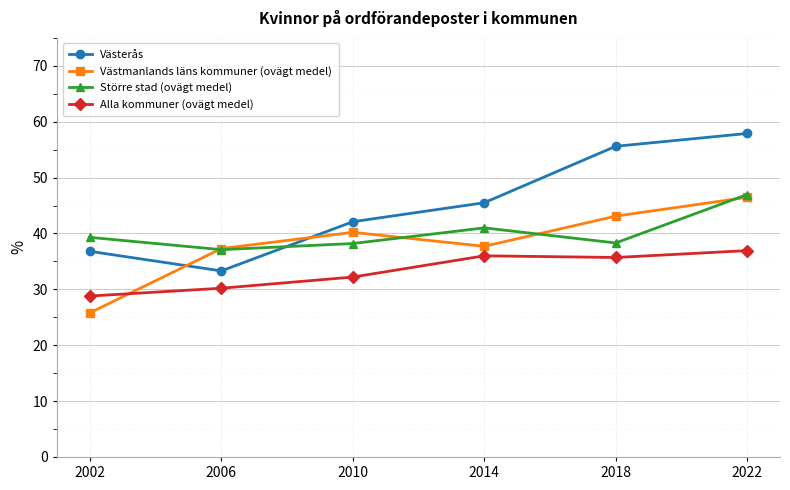

Between 2010 and 2022, which series saw the biggest shift?

Västerås